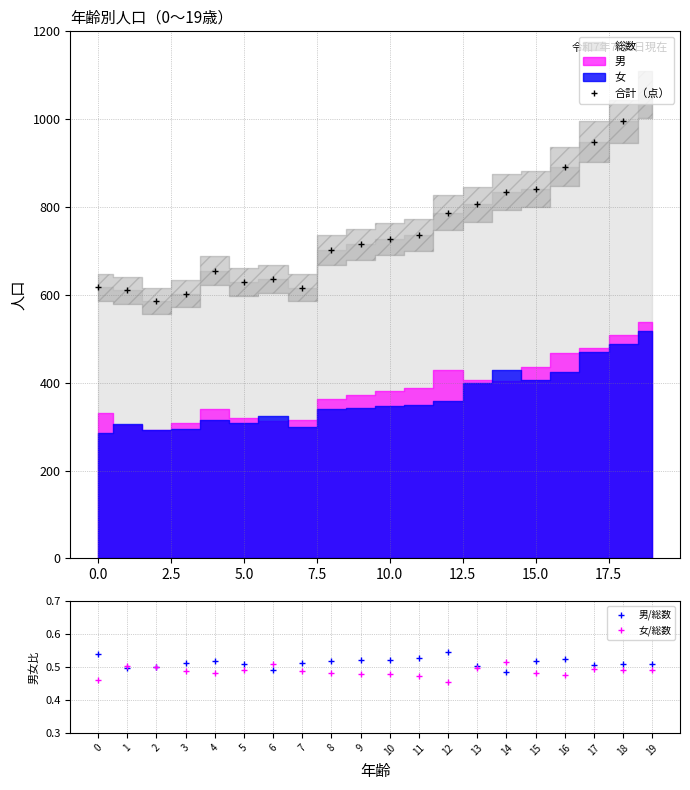

At which label is 男/総数 closest to 0?

14